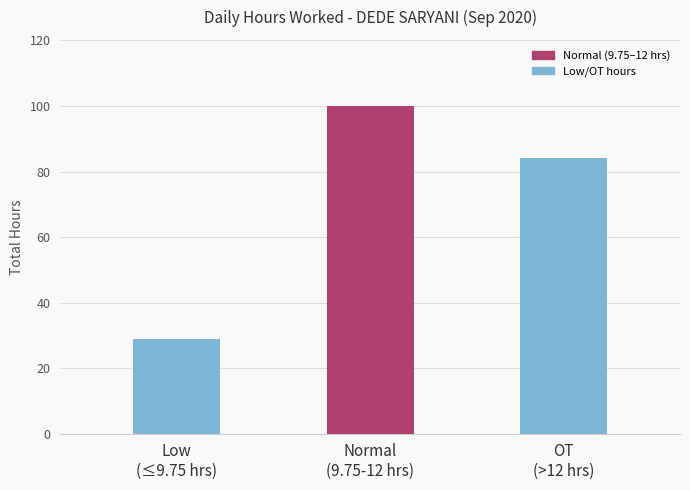

What is the difference between the maximum and minimum values?

71.2